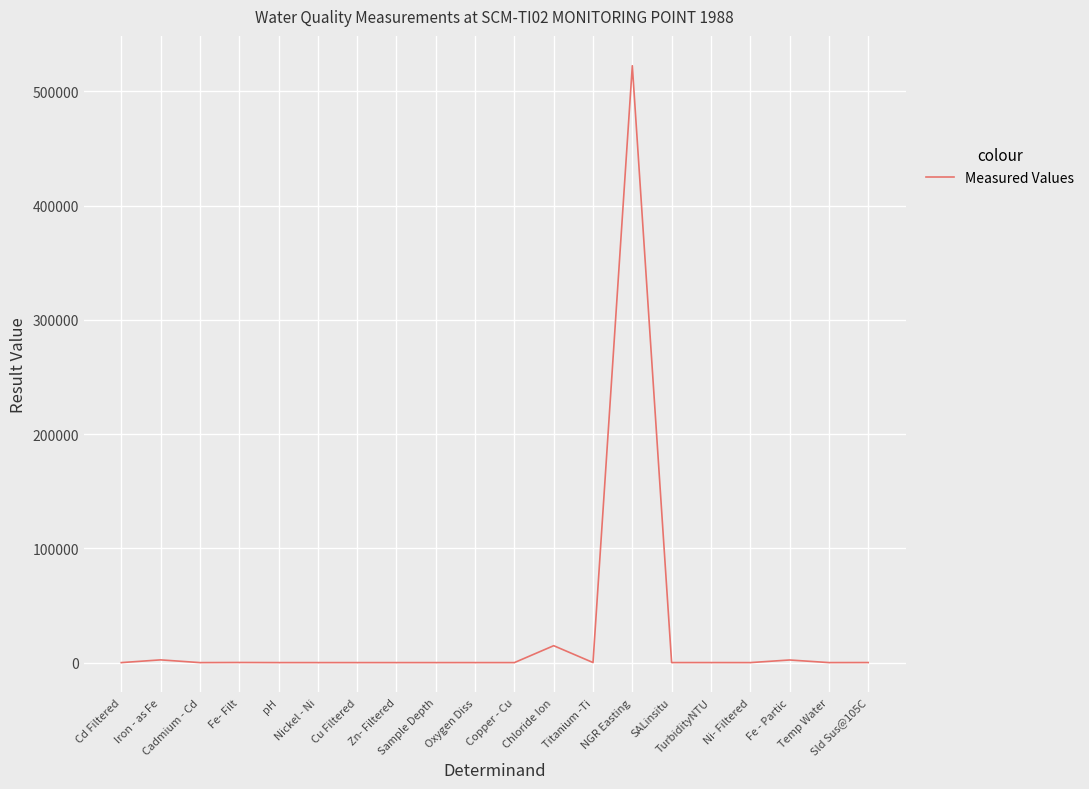

What is the minimum value shown in the chart?

0.1